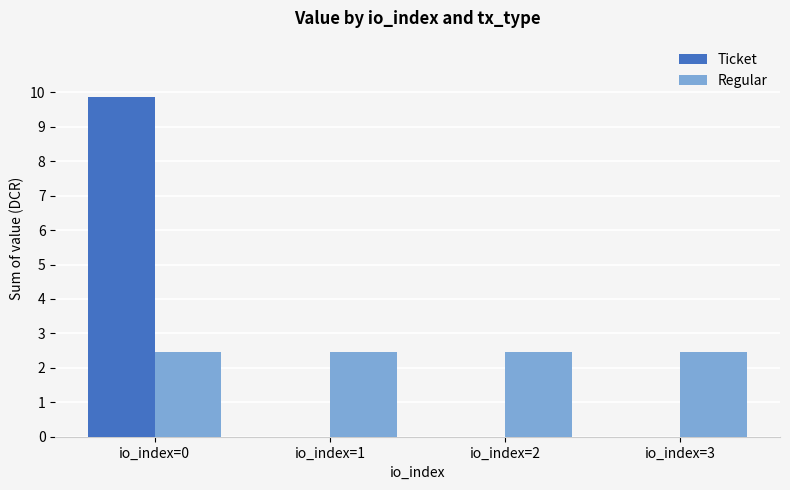

Between io_index=0 and io_index=3, which series saw the biggest shift?

Ticket